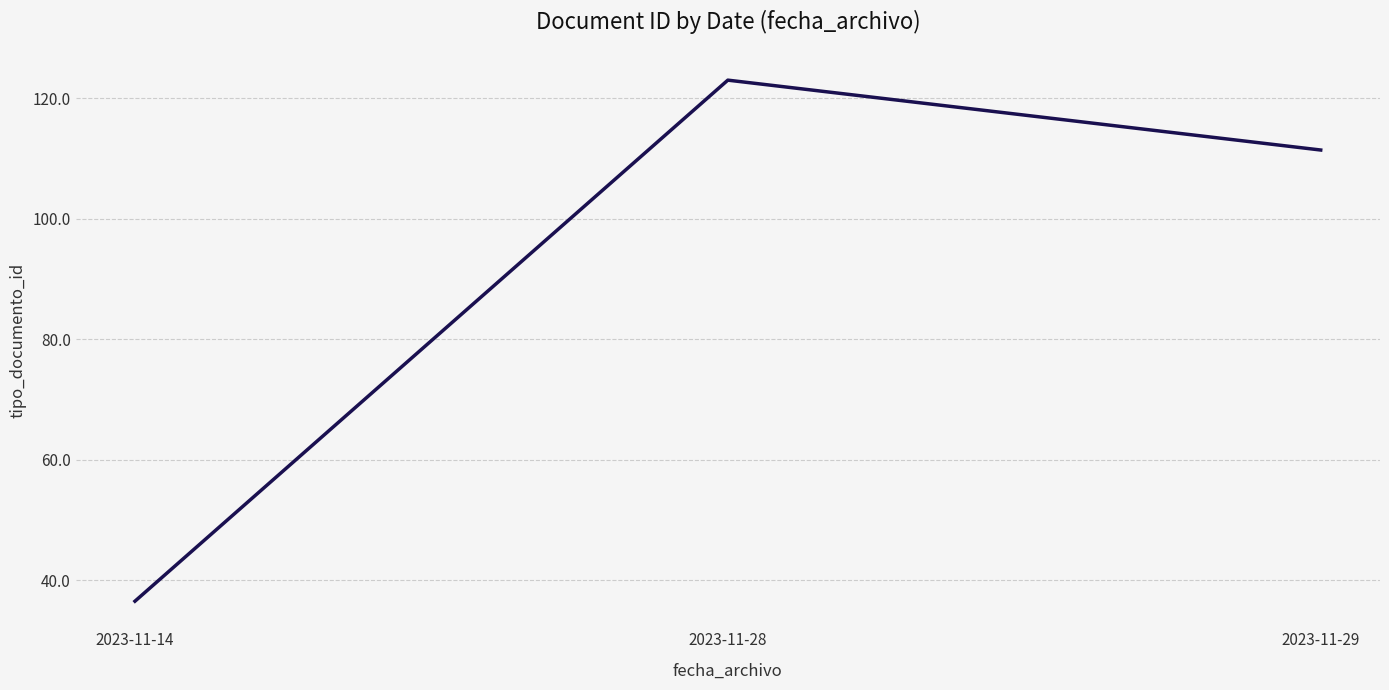

List the labels in order of value, largest first.

2023-11-28, 2023-11-29, 2023-11-14